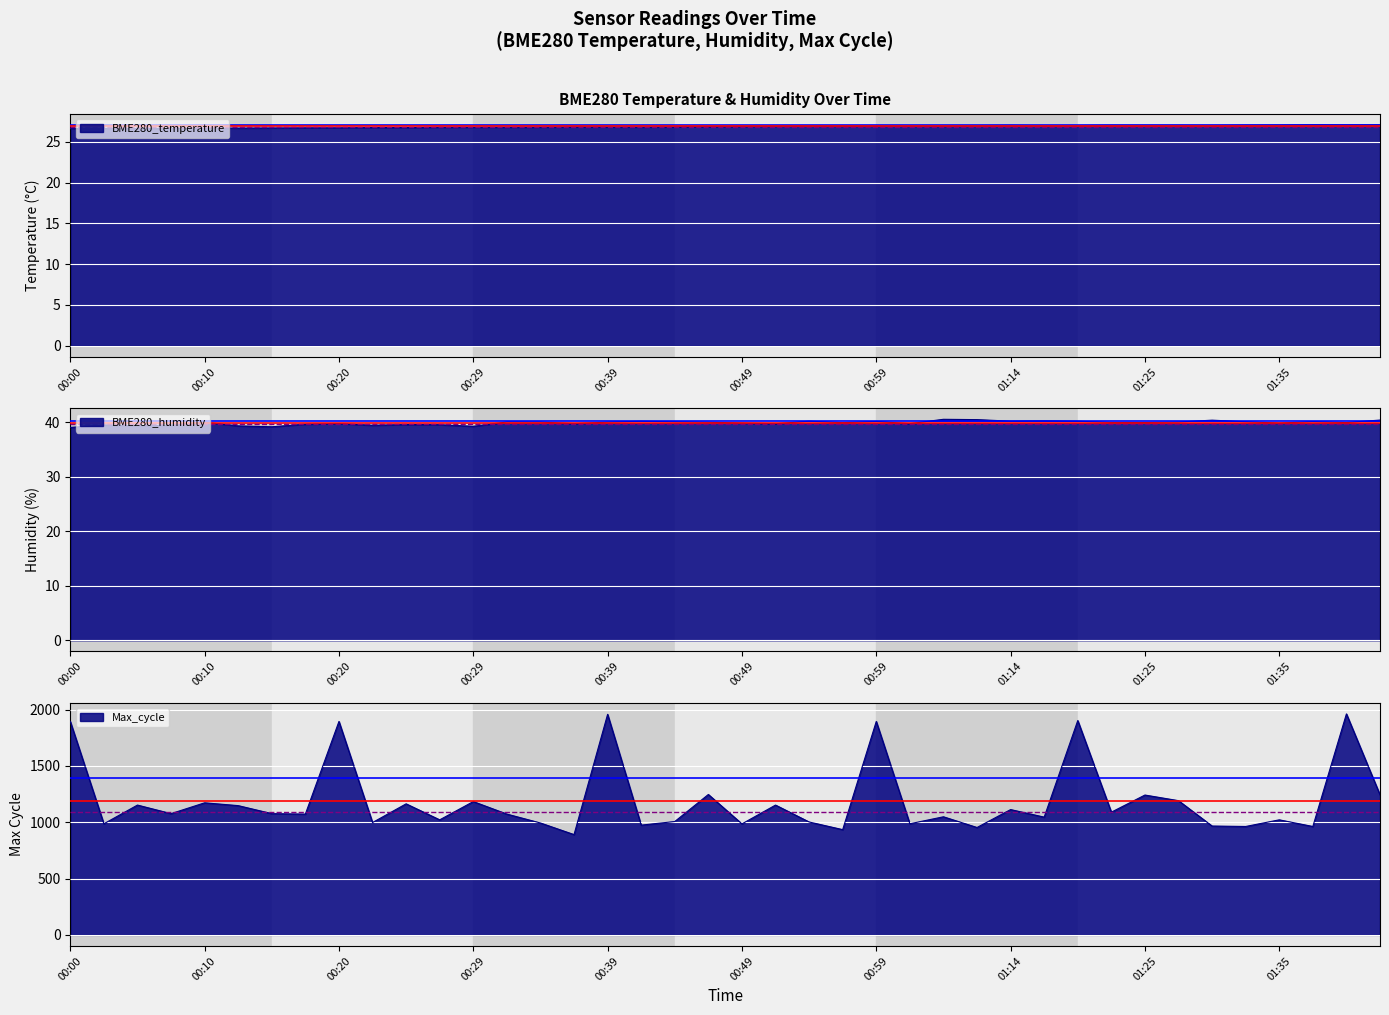

True or false: BME280_humidity has a value of 23.1 at 01:32.

False